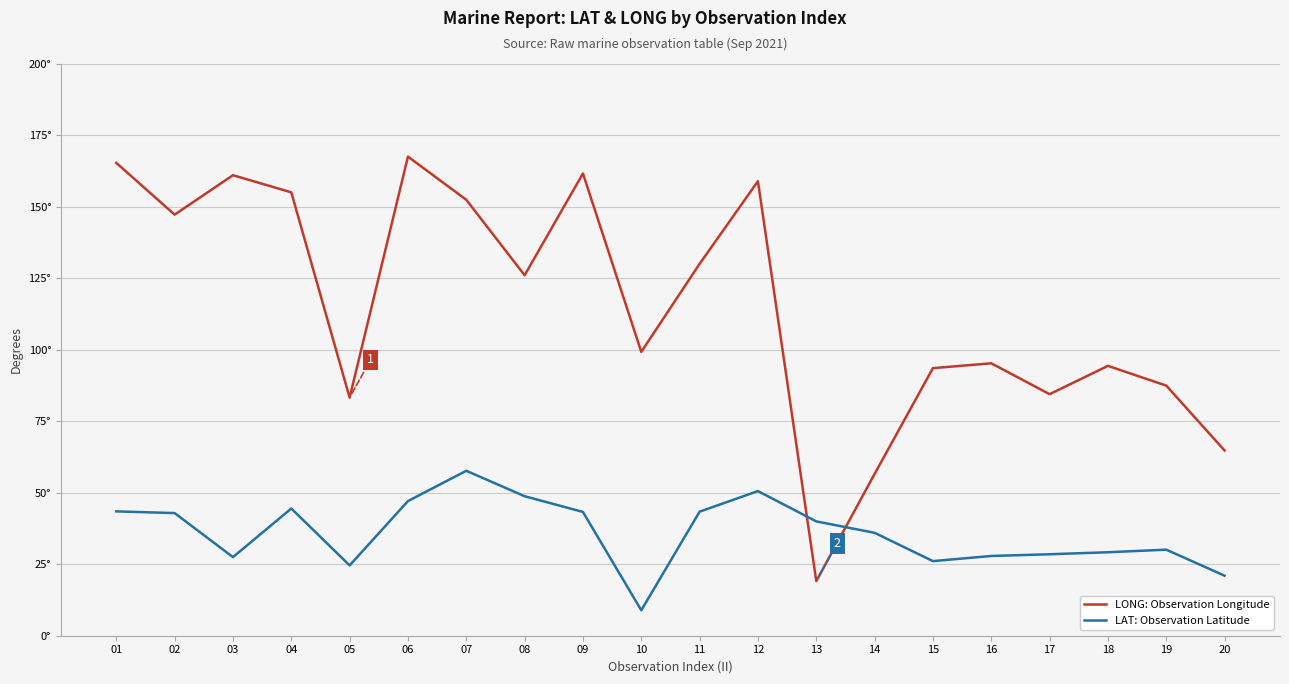

Between 14 and 16, which is larger?

16